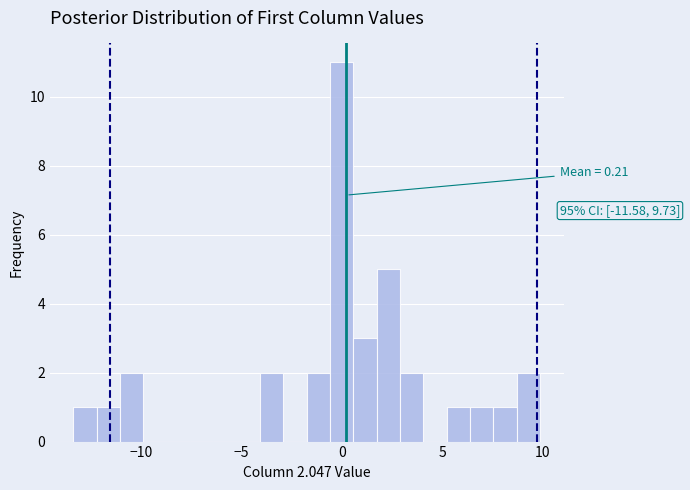

Read against the x-axis, roughly where is the centre of the tallest bar?

0.0